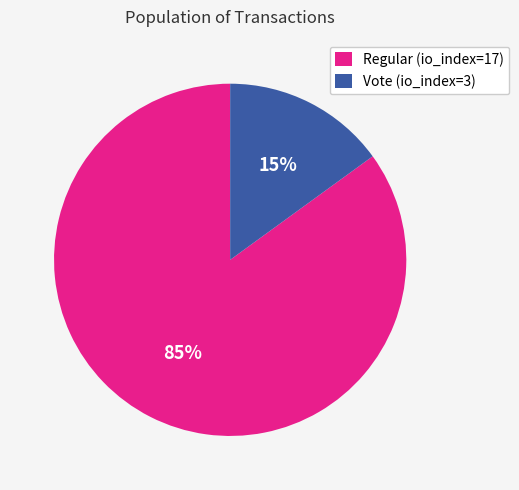

Is it true that Regular (io_index=17) is 72% of the pie?

False